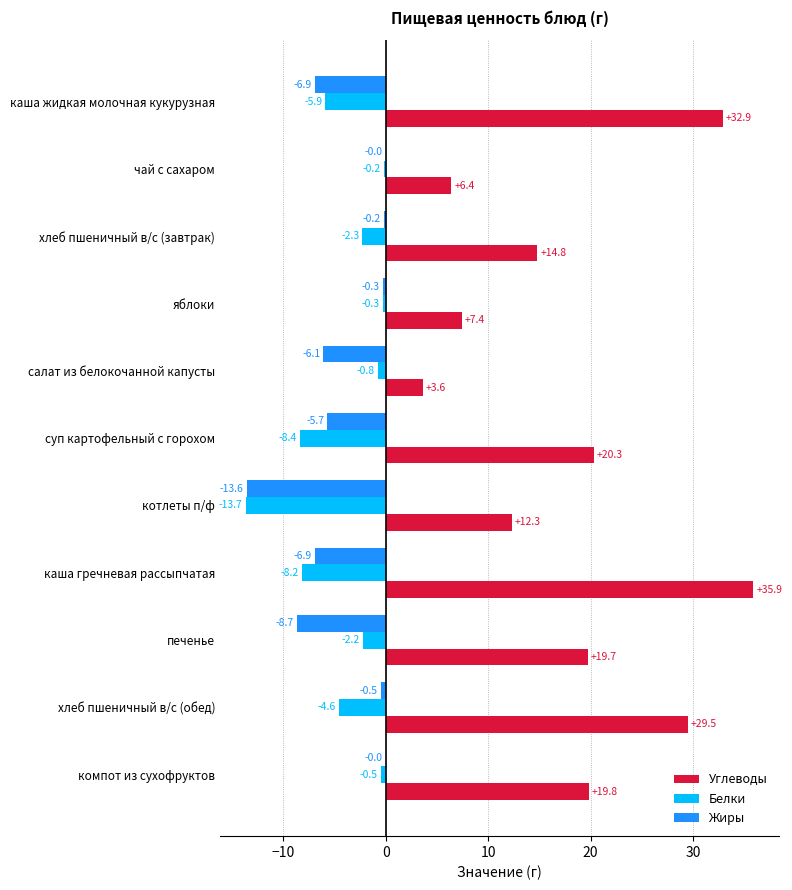

What is the sum of all Белки values?

-47.1